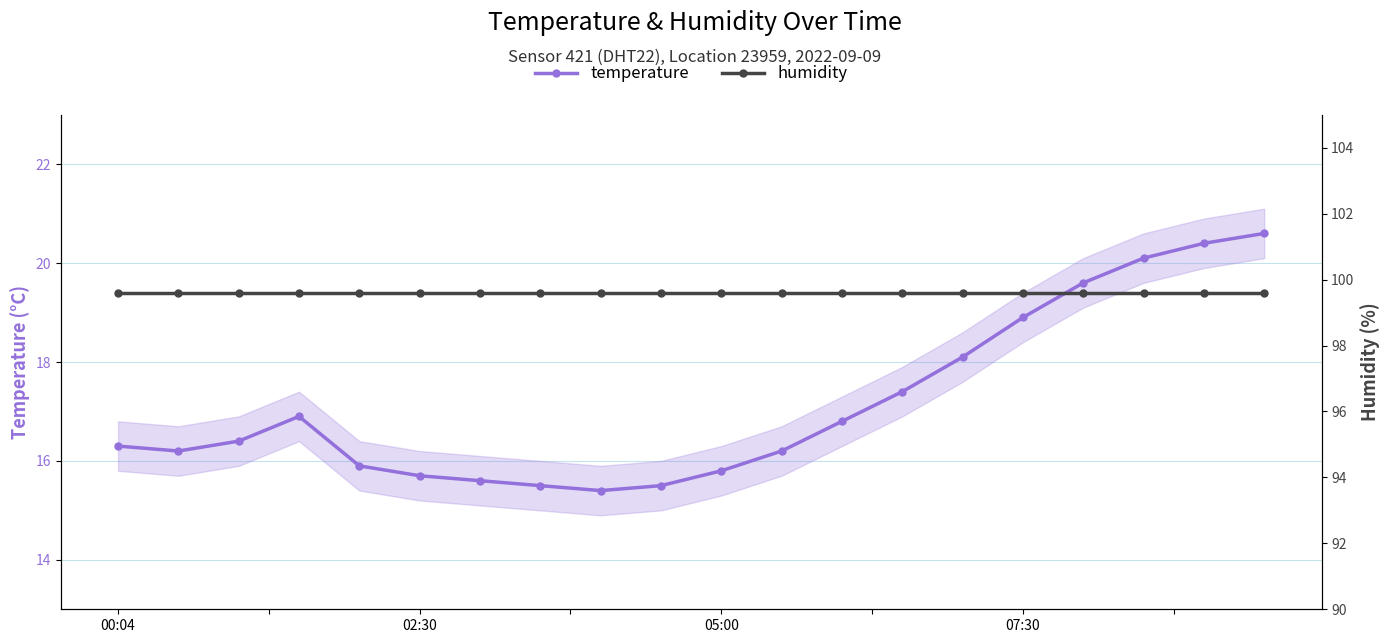

What is the total value across all series at 14?

117.7